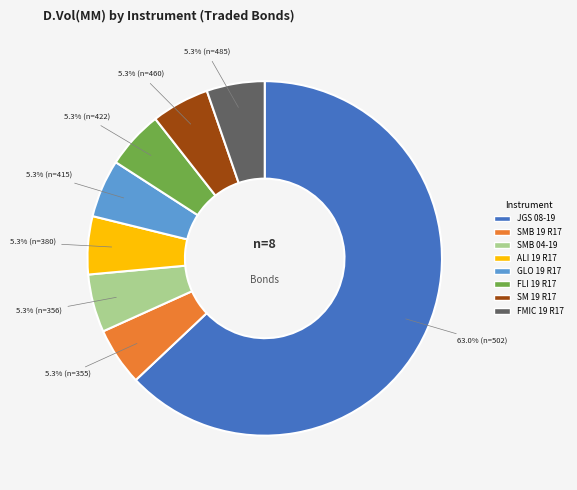

What is the ratio of the value at GLO 19 R17 to the value at FMIC 19 R17?

1.0